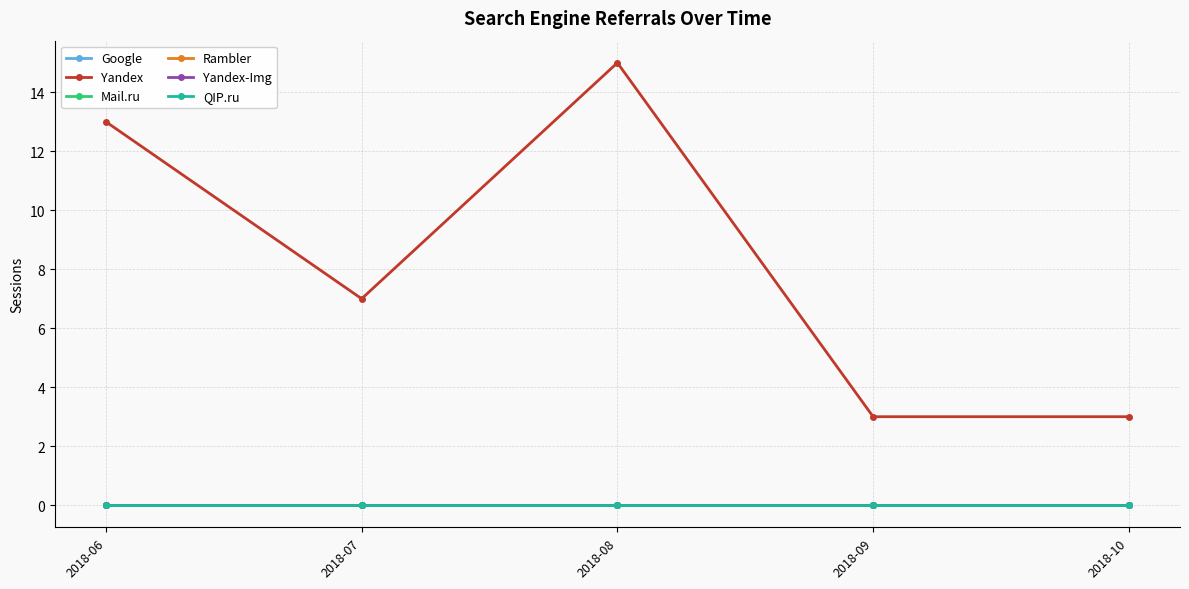

Is the value of Google at 2018-06 greater than the value of QIP.ru at 2018-10?

No